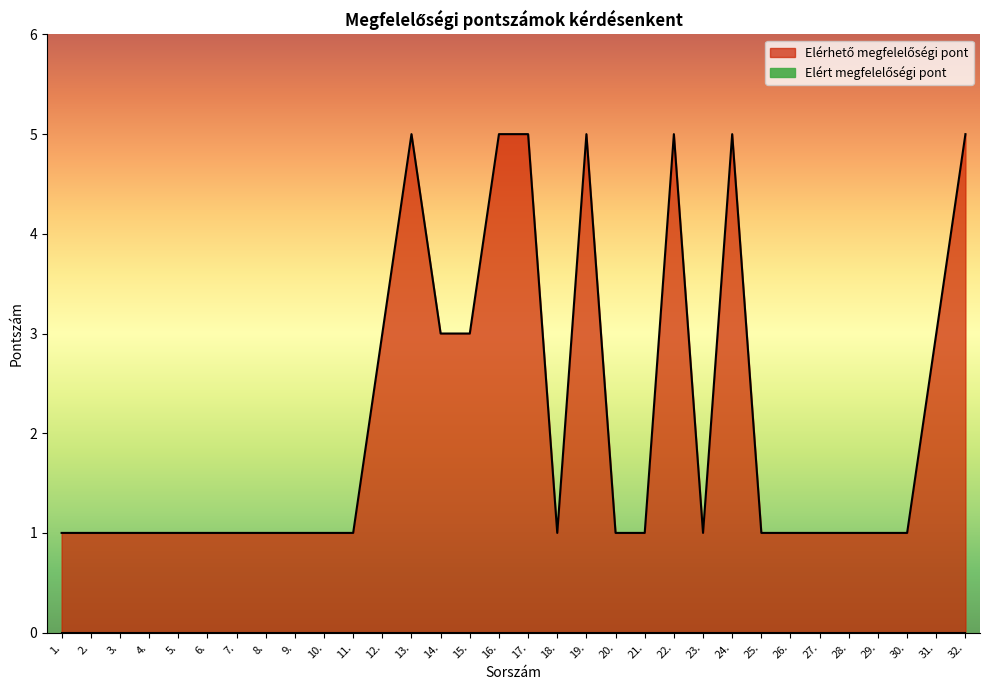

What is the change in value from 14. to 27.?

-2